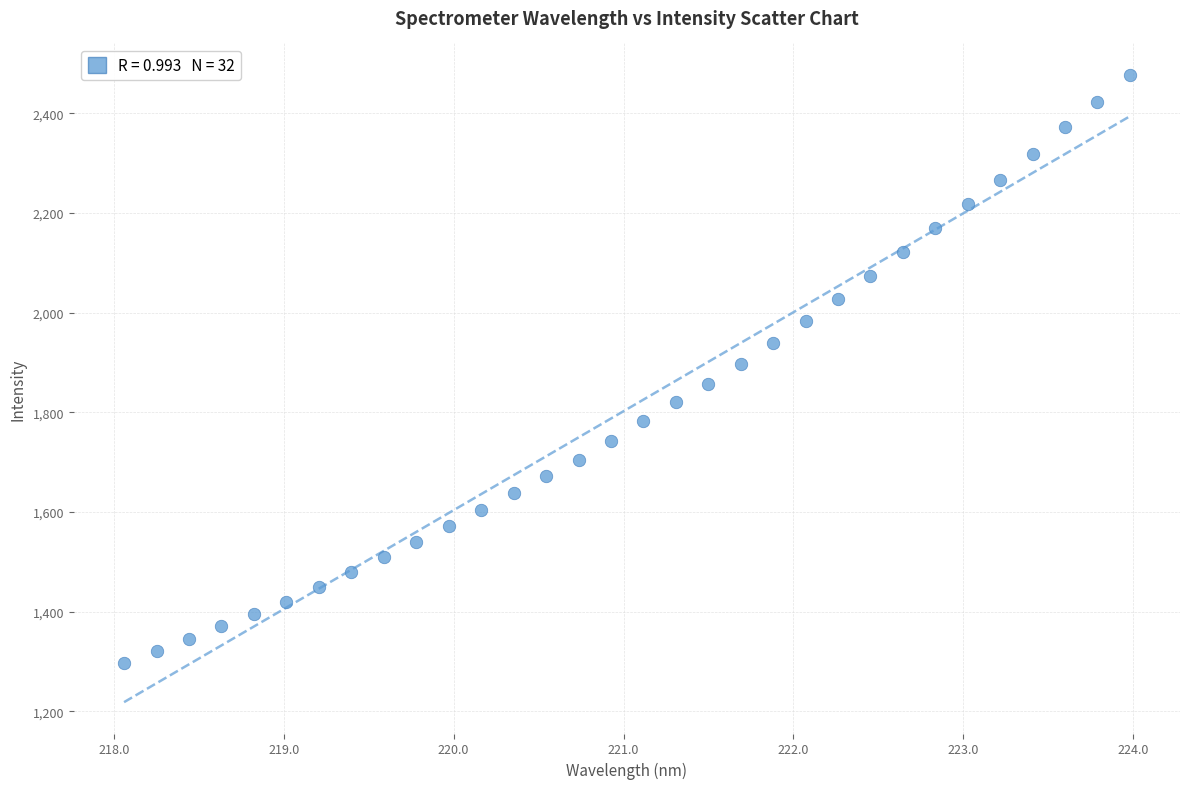

What is the range of X values (max minus min)?

5.9